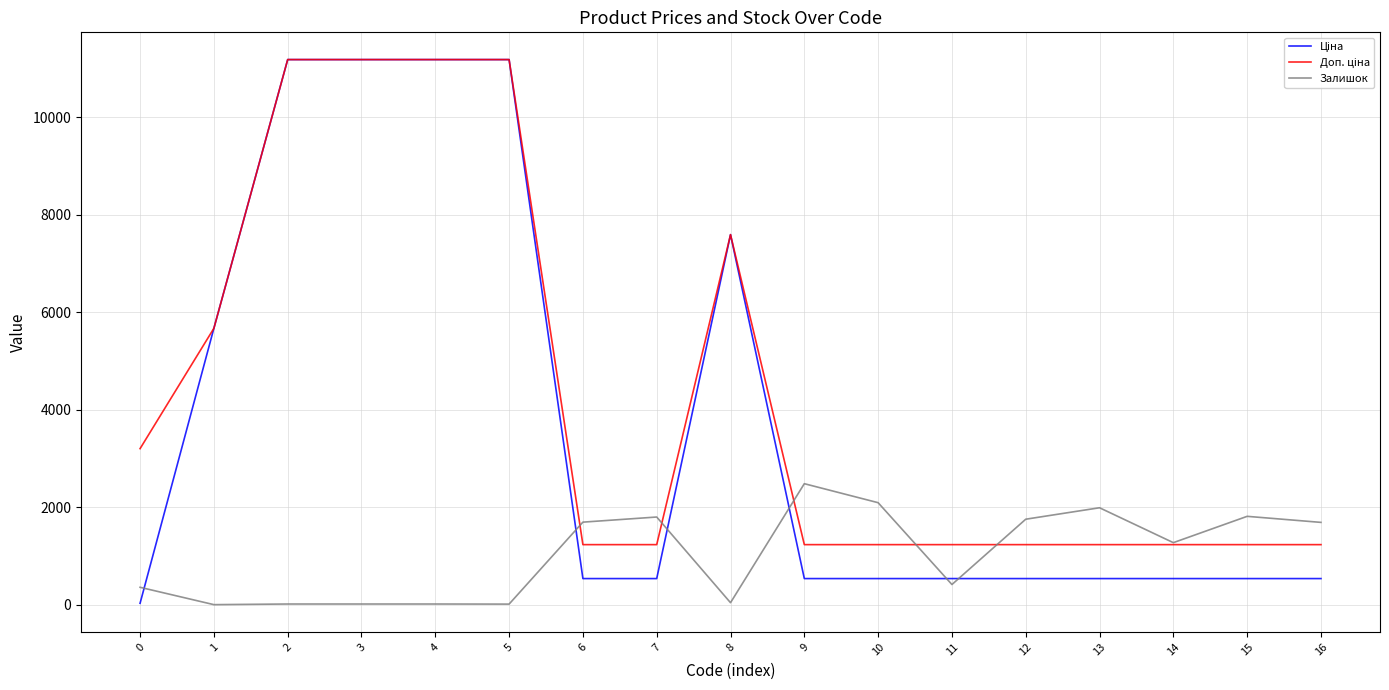

How many categories are shown in the chart?

17